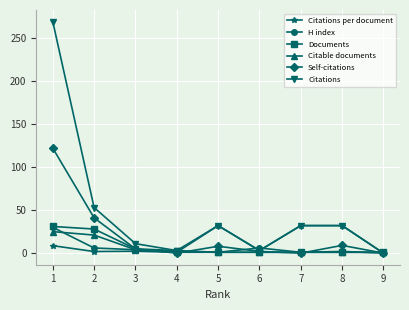

The Self-citations series shows 48.9 at 8. True or false?

False